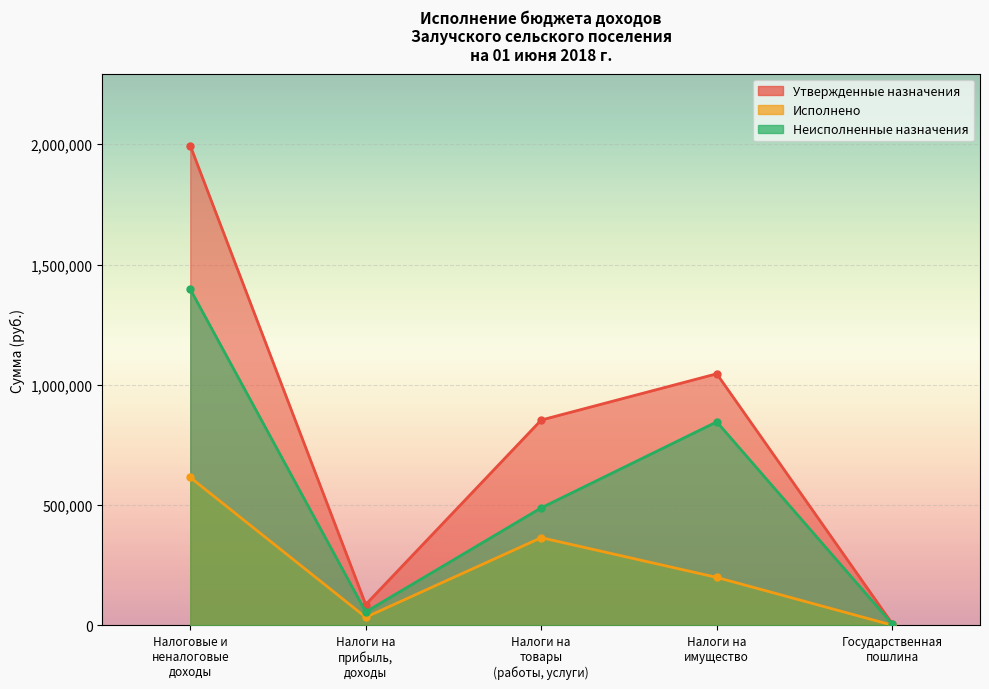

How many lines are shown in the chart?

3